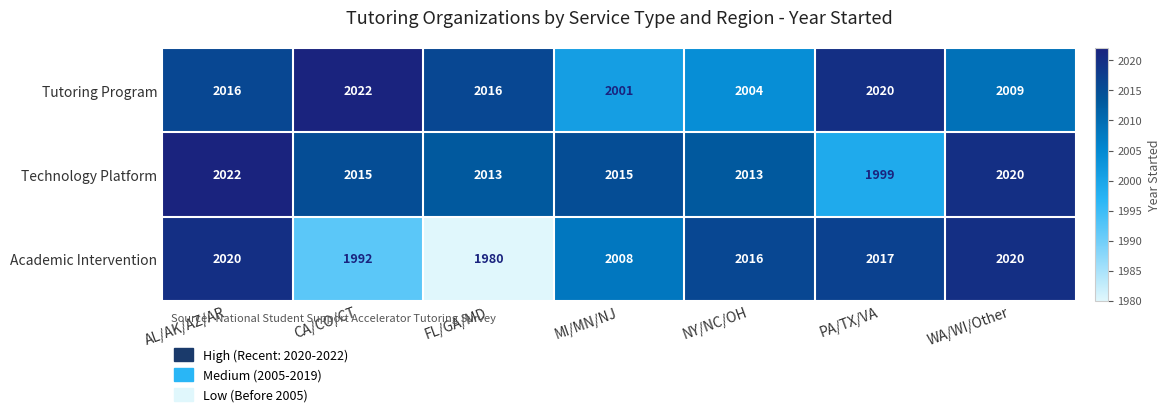

The value of Tutoring Program at AL/AK/AZ/AR is 2960. True or false?

False